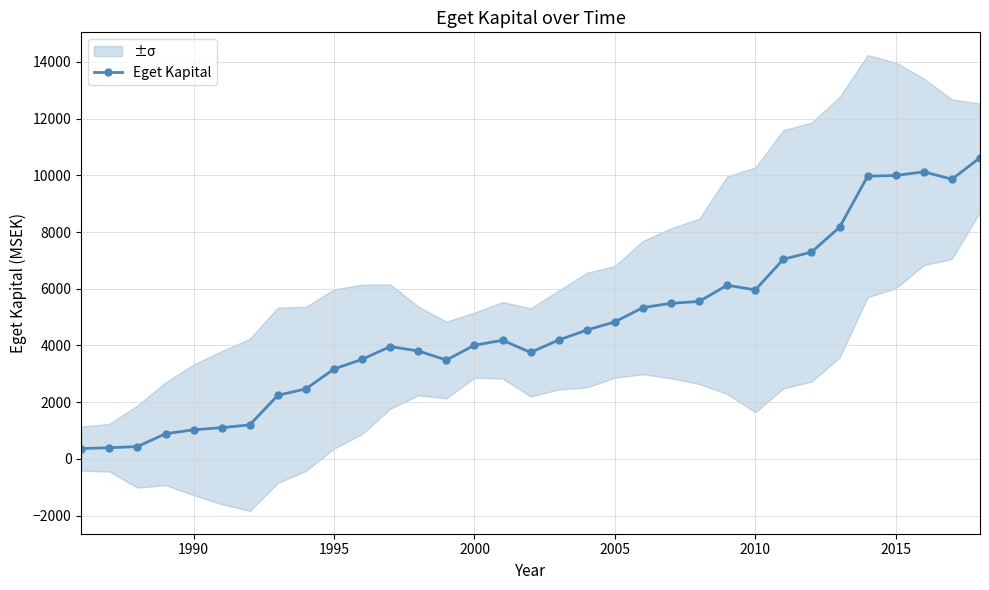

What is the greatest value displayed?

10618.7